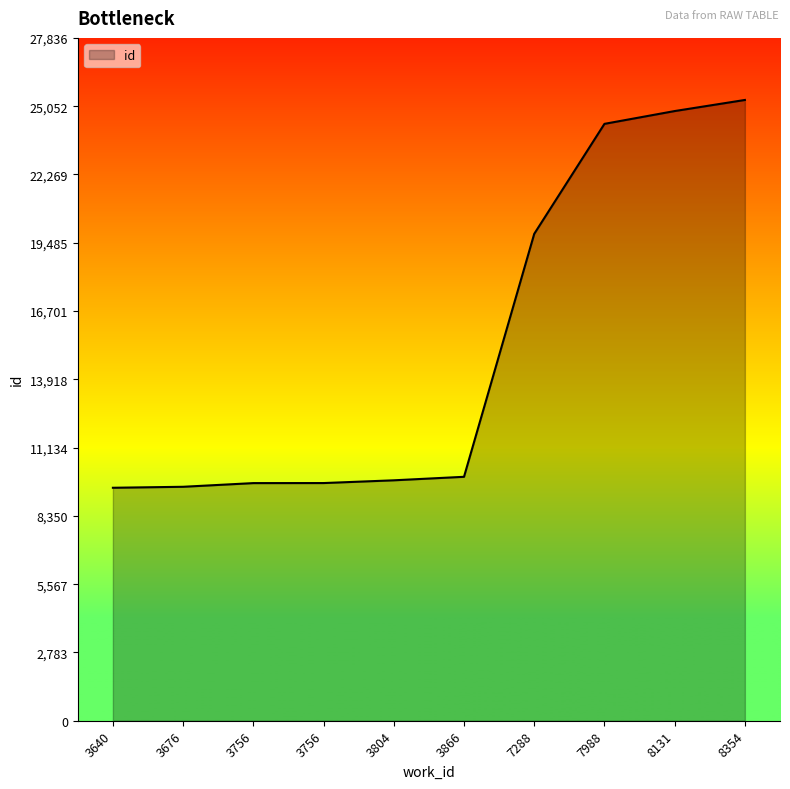

How many lines are shown in the chart?

1